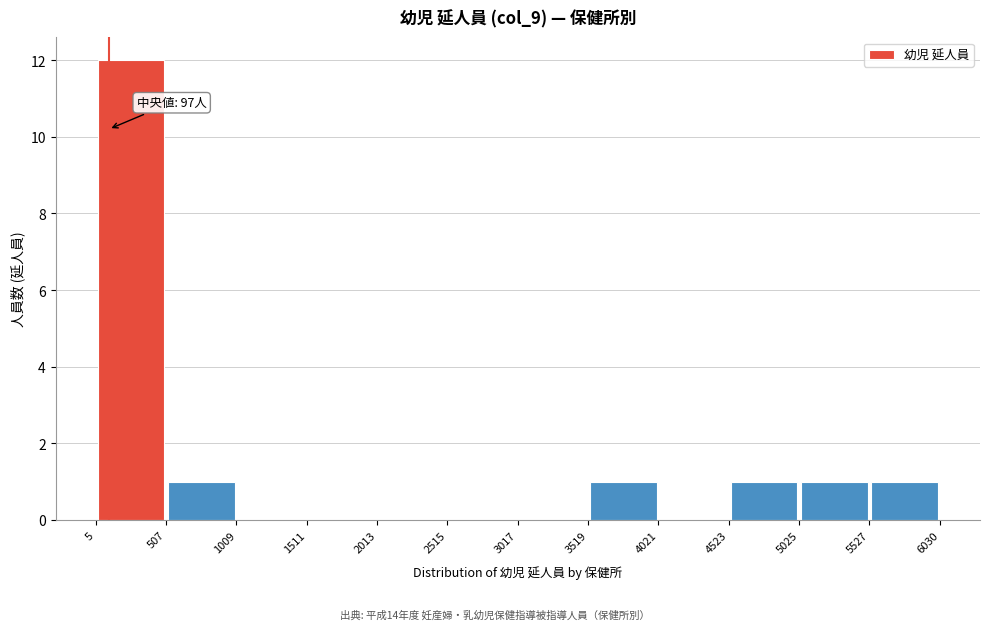

Which range on the x-axis has the tallest bar?

5 to 507